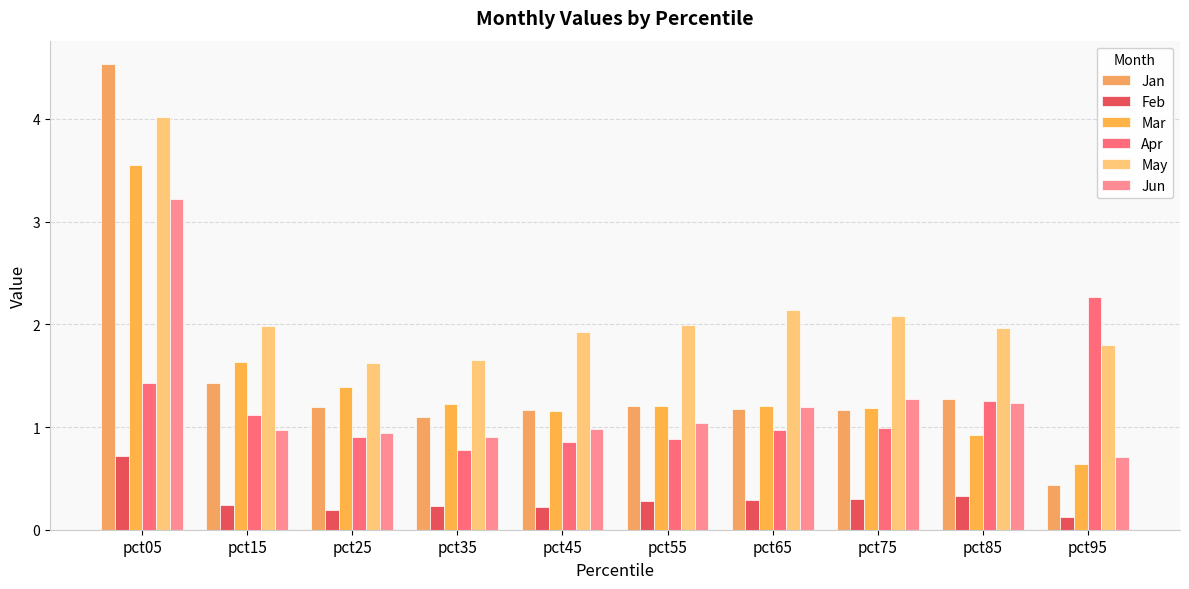

What is the value of the Jun bar at the 8th from the left?

1.3